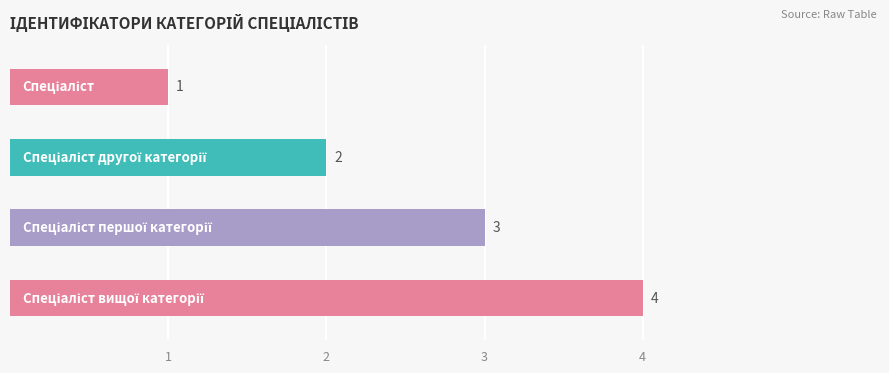

Does the chart contain stacked bars?

No